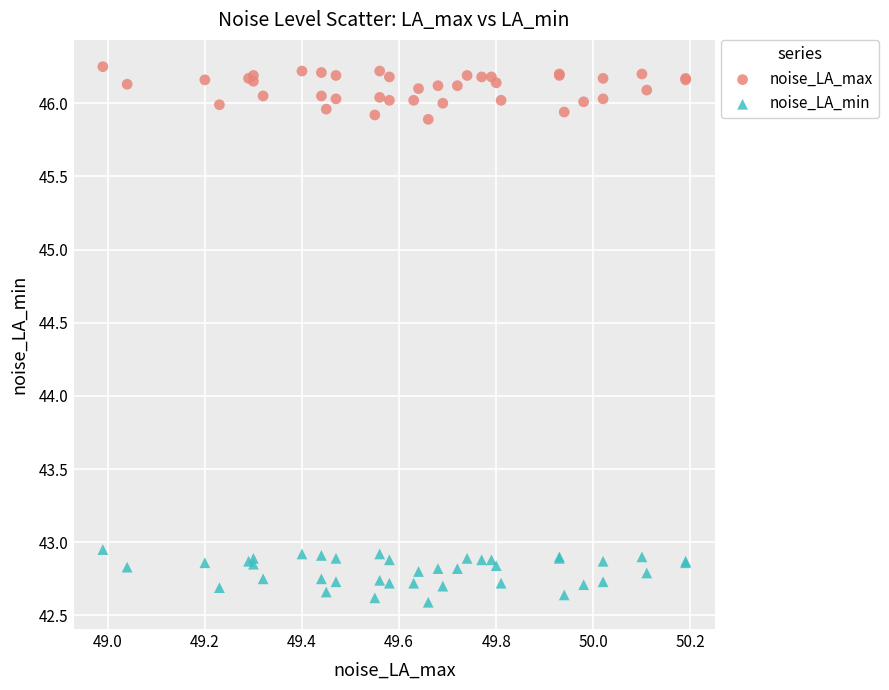

What are all the series names shown in the legend?

noise_LA_max, noise_LA_min